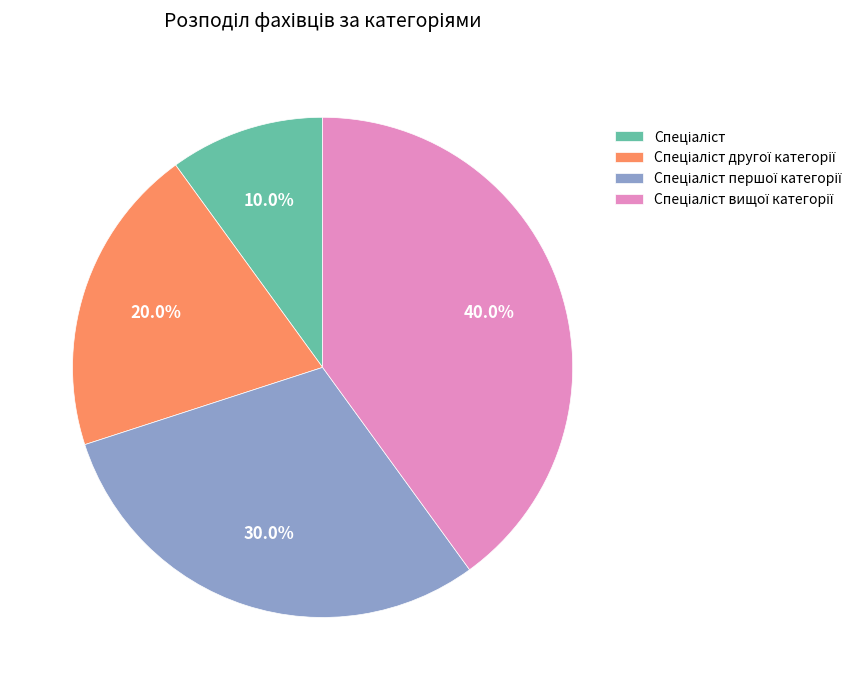

Is there a majority slice in this chart?

No